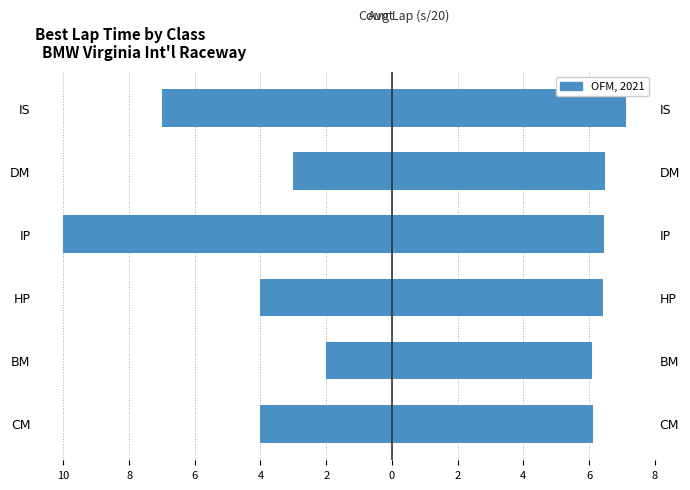

Is it true that Avg Best Lap (s/20) equals 2.5 at CM?

False